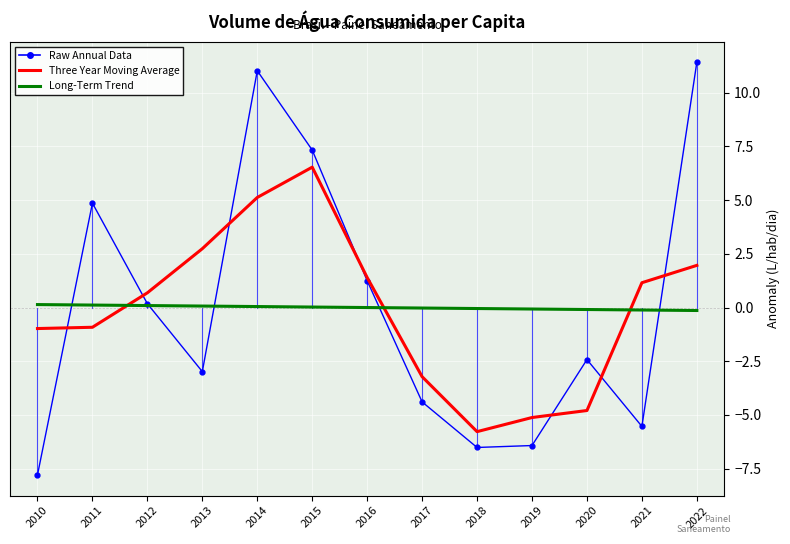

What is the greatest value displayed?

11.4